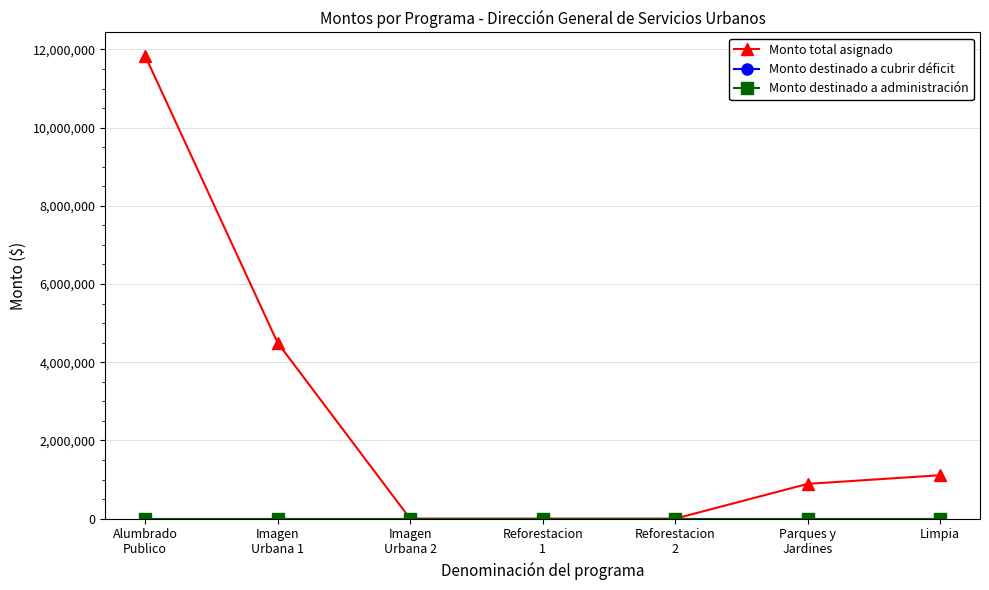

Is this an area chart (filled region under the line)?

No